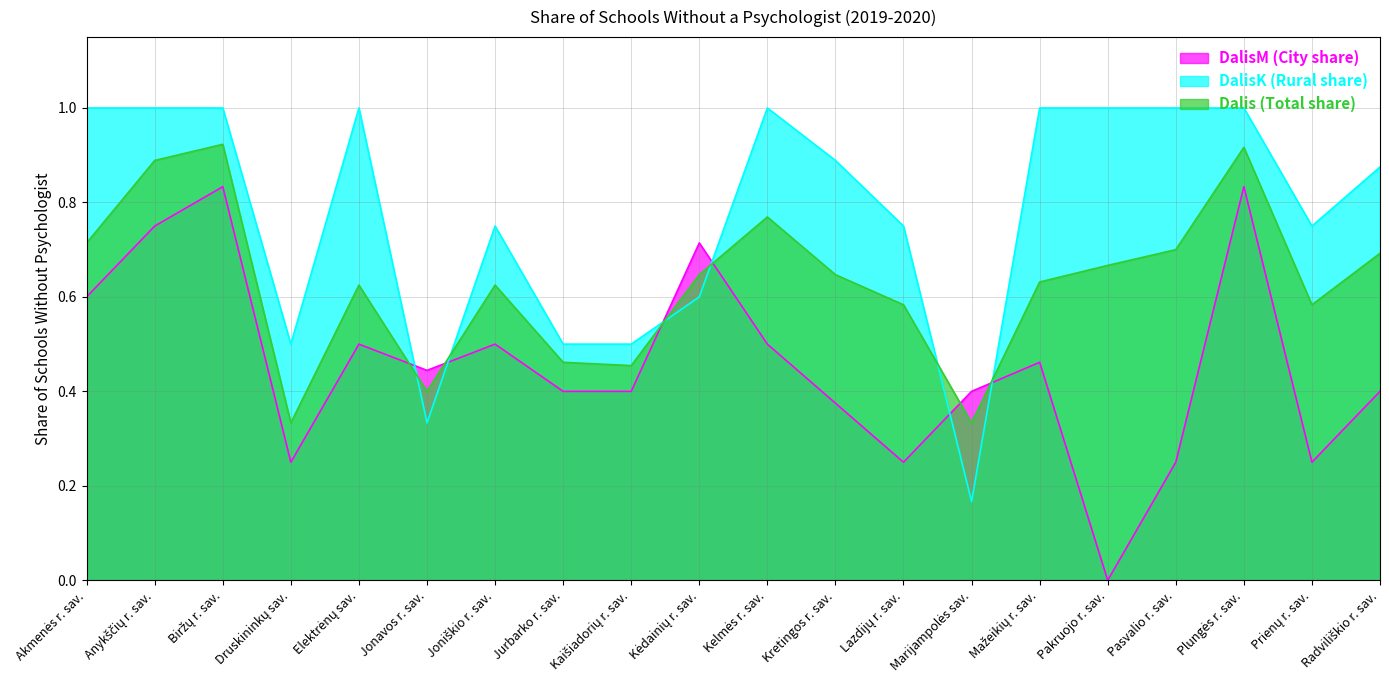

Where is the first local minimum for DalisM (City share)?

Druskininkų sav.